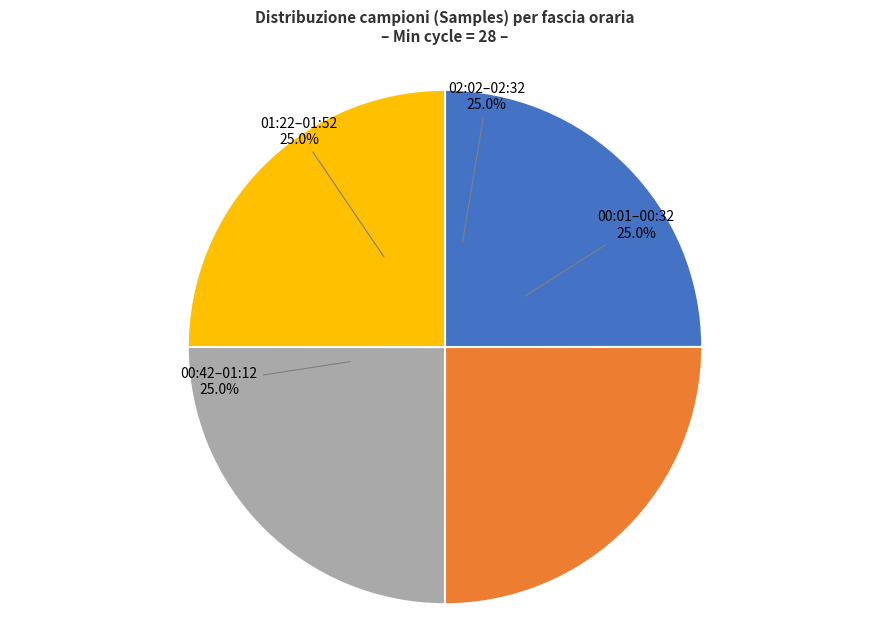

Is there a majority slice in this chart?

No